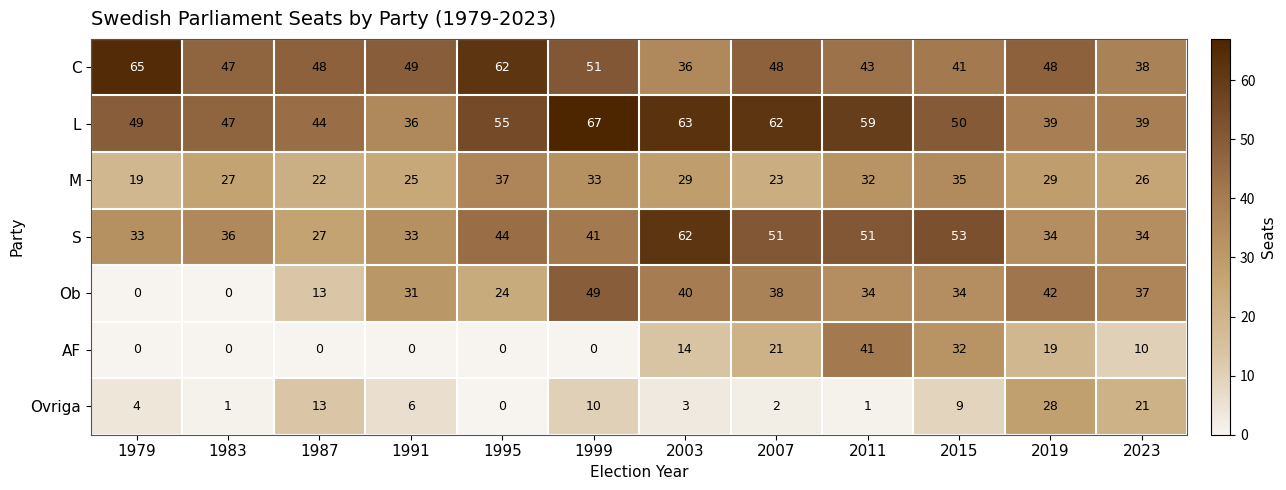

At which category does the chart reach its peak across all series?

1999